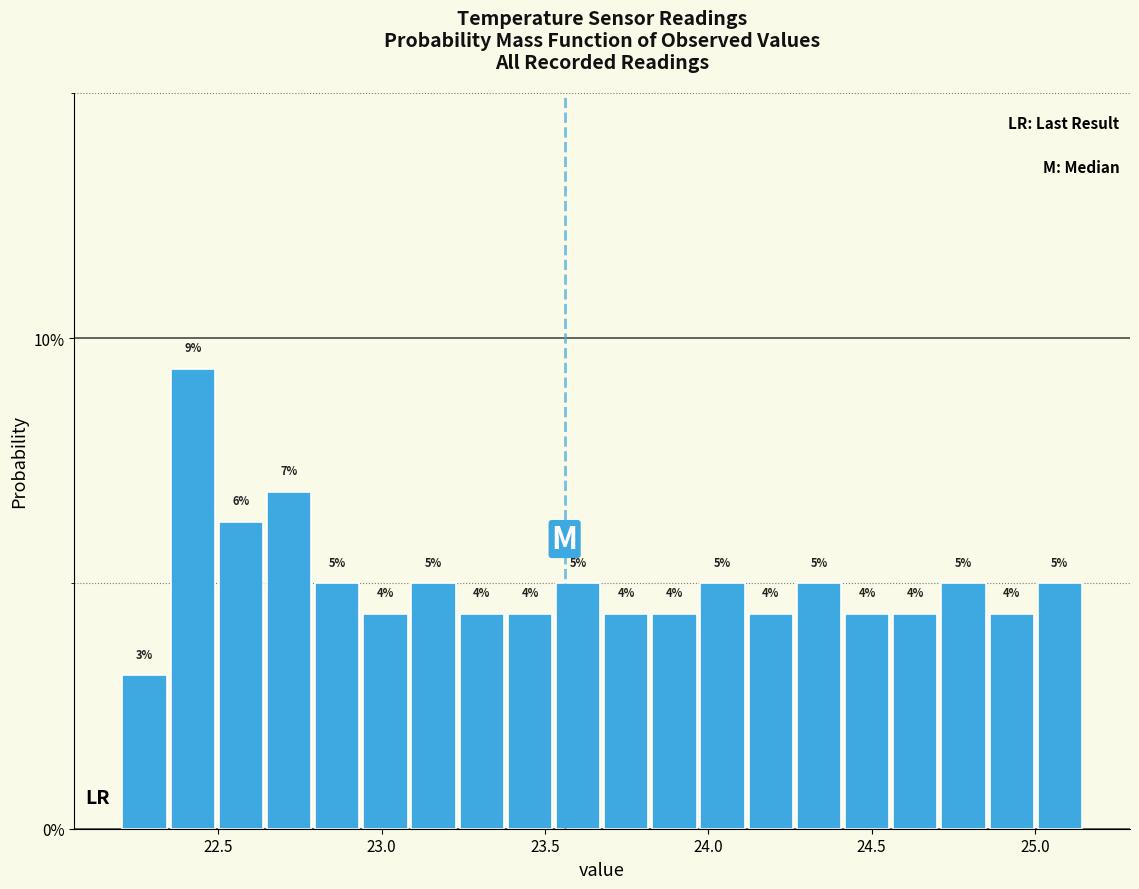

Around what value on the x-axis is the tallest bar? Give the approximate position of its centre, as read against the axis.

22.40